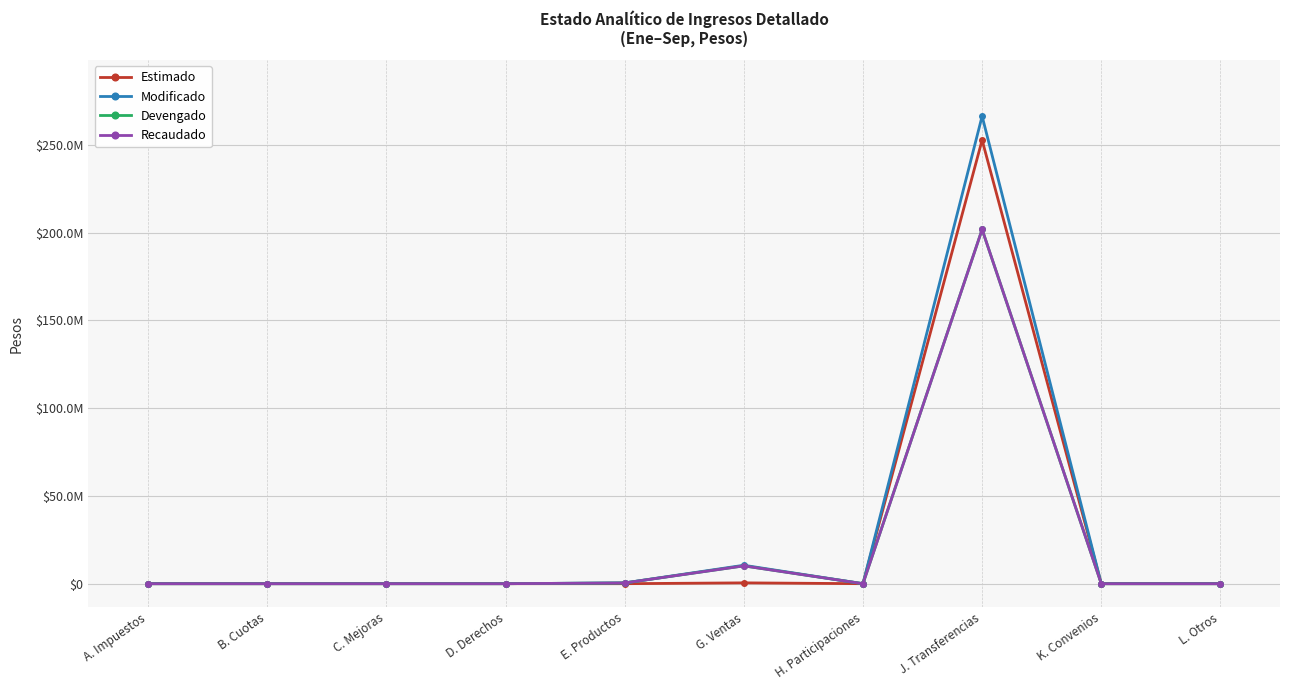

What is the label of the 4th point from the left?

D. Derechos